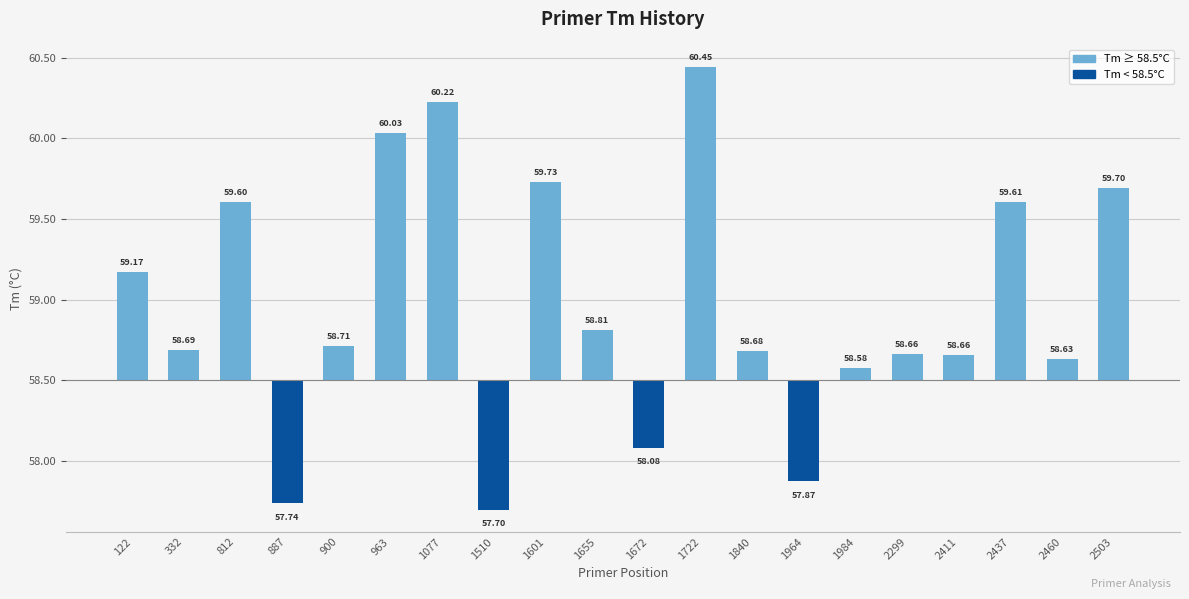

Rank the categories by value from lowest to highest.

1510, 887, 1964, 1672, 1984, 2460, 2411, 2299, 1840, 332, 900, 1655, 122, 812, 2437, 2503, 1601, 963, 1077, 1722